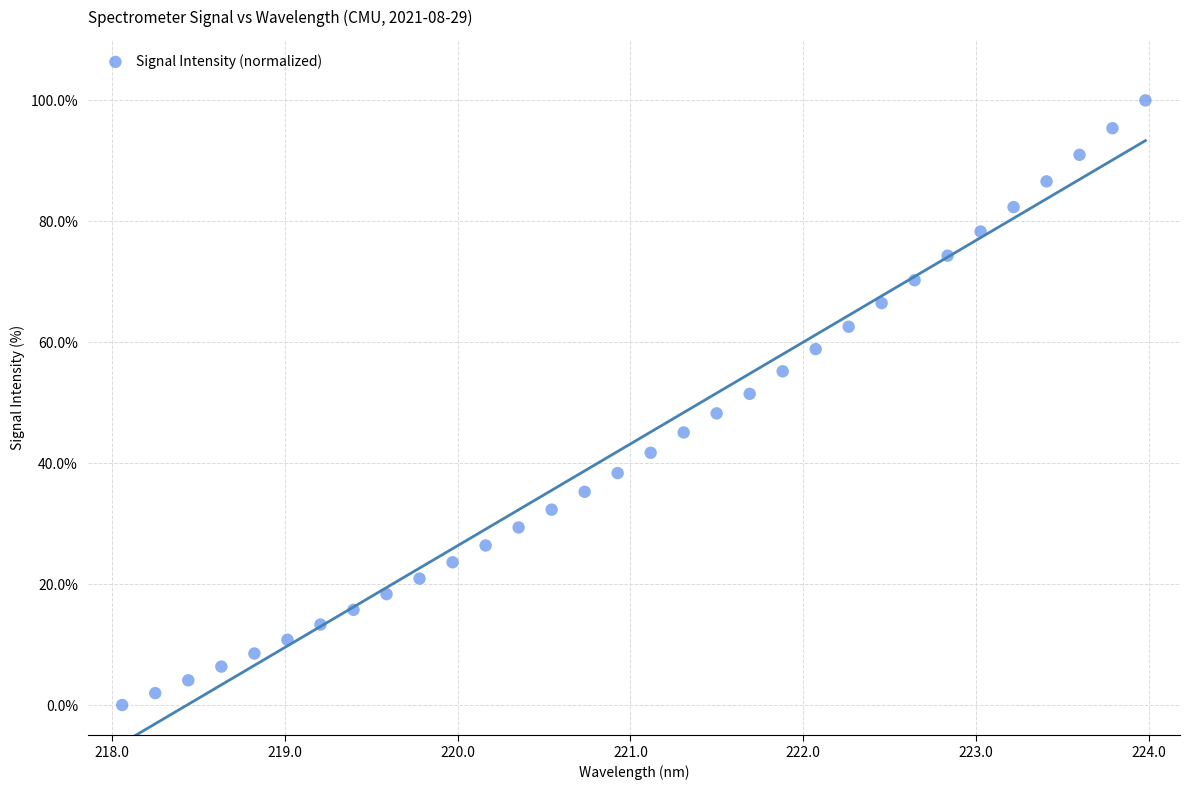

What is the range of Y values (max minus min)?

100.0